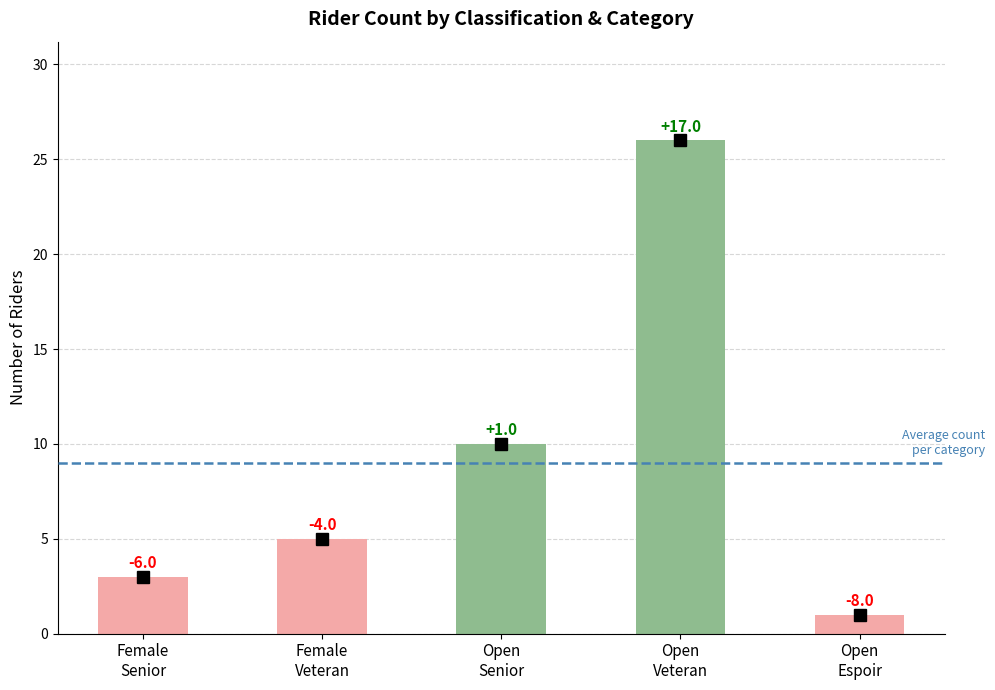

Does the chart contain any negative values?

No